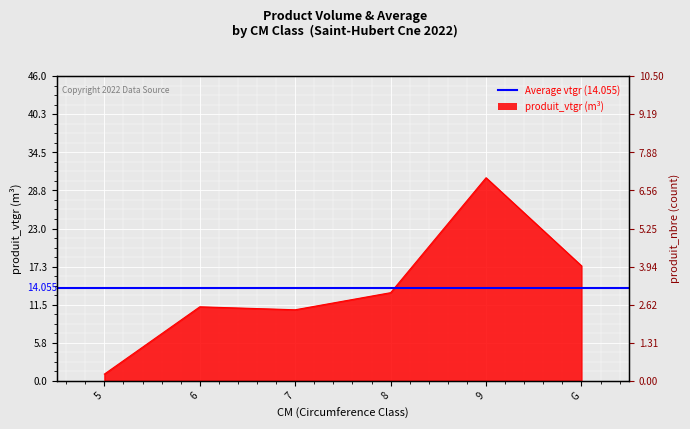

In produit_vtgr, how many points are higher than both neighbors (excluding endpoints)?

2